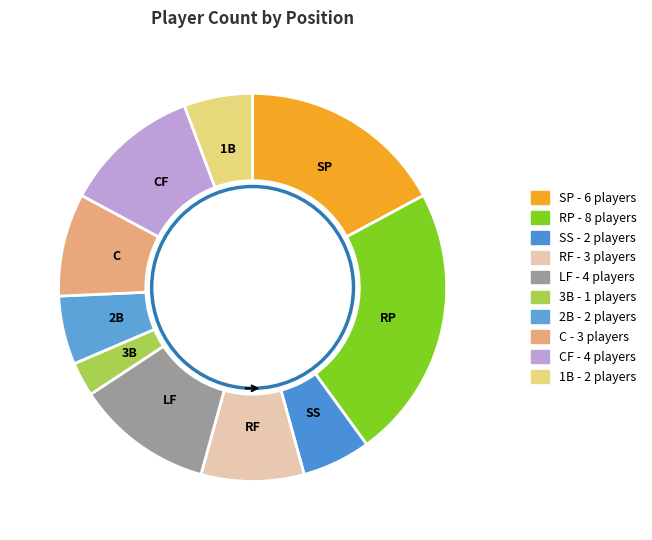

Count the number of slices in the pie.

10